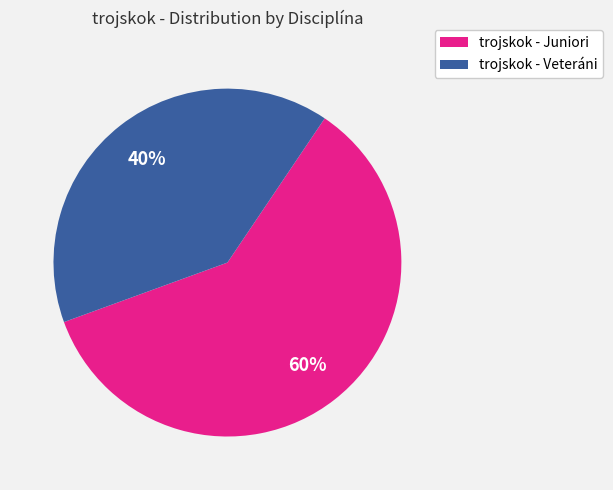

The trojskok - Veteráni slice represents 40% of the pie. True or false?

True